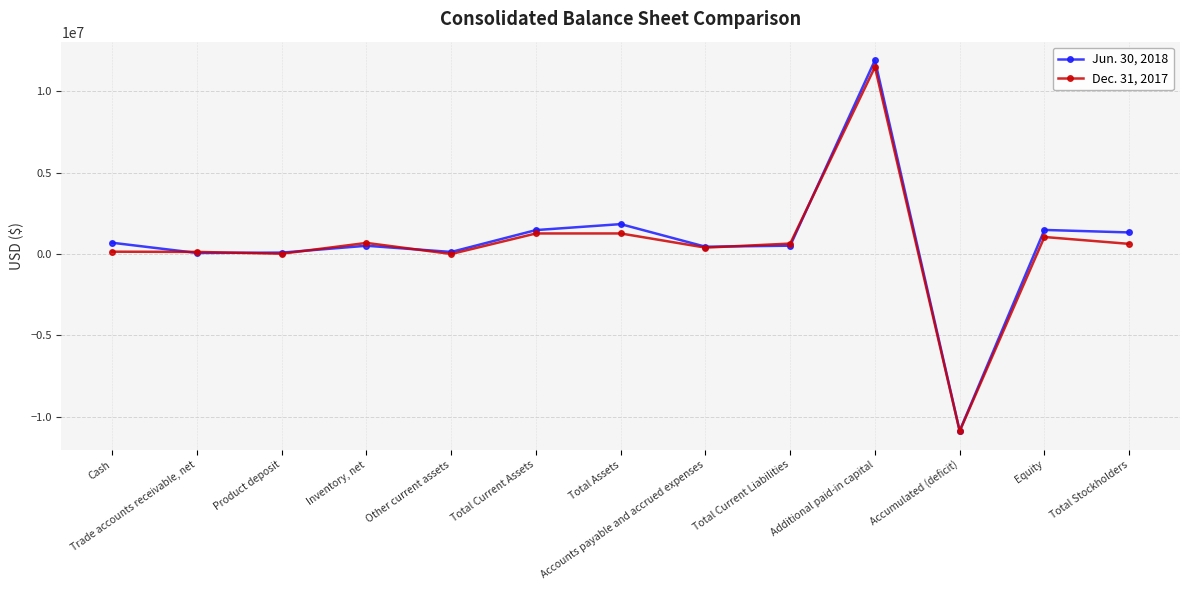

Which series has the largest range (max minus min)?

Jun. 30, 2018